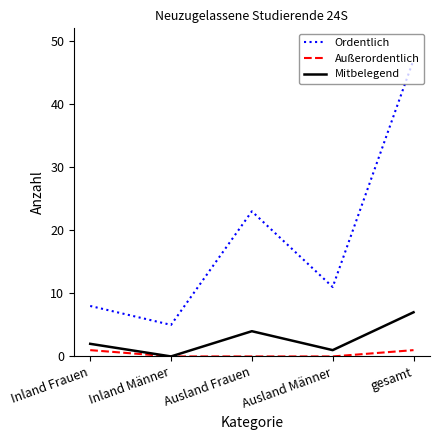

Count the number of data series in this chart.

3